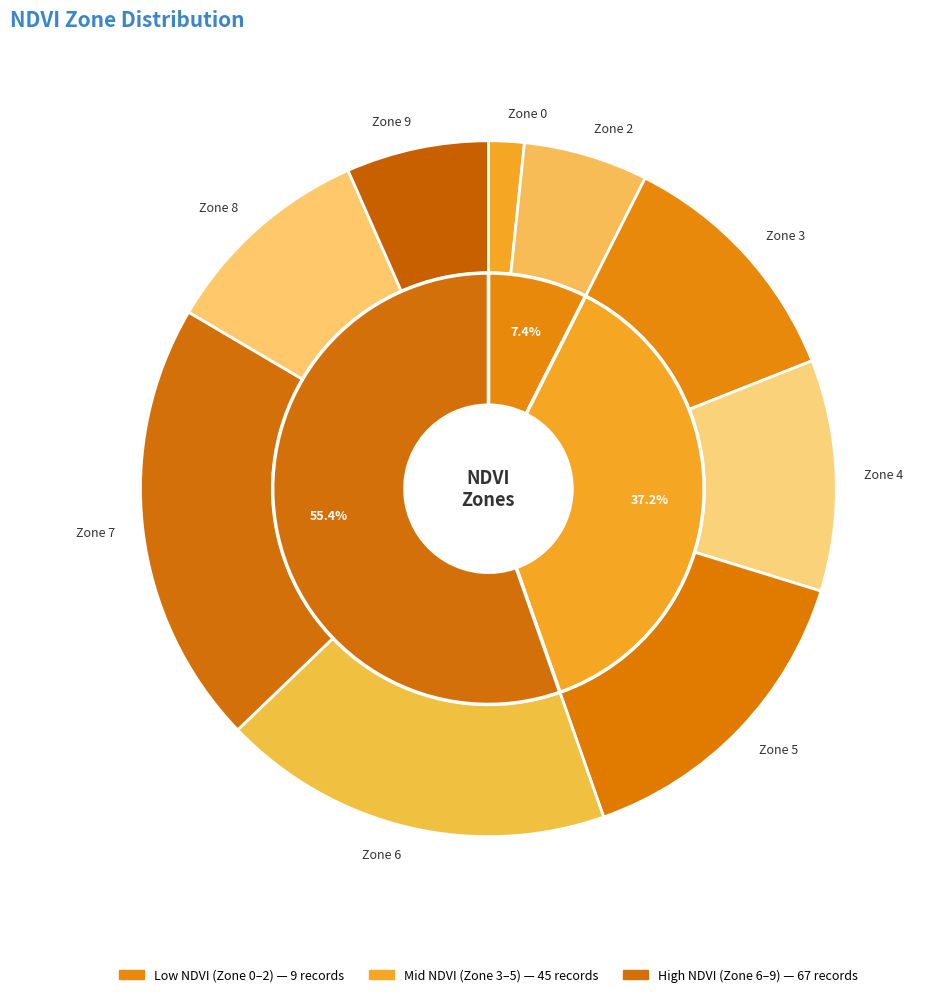

To the nearest percent, what percentage of the pie is Zone 4?

11%